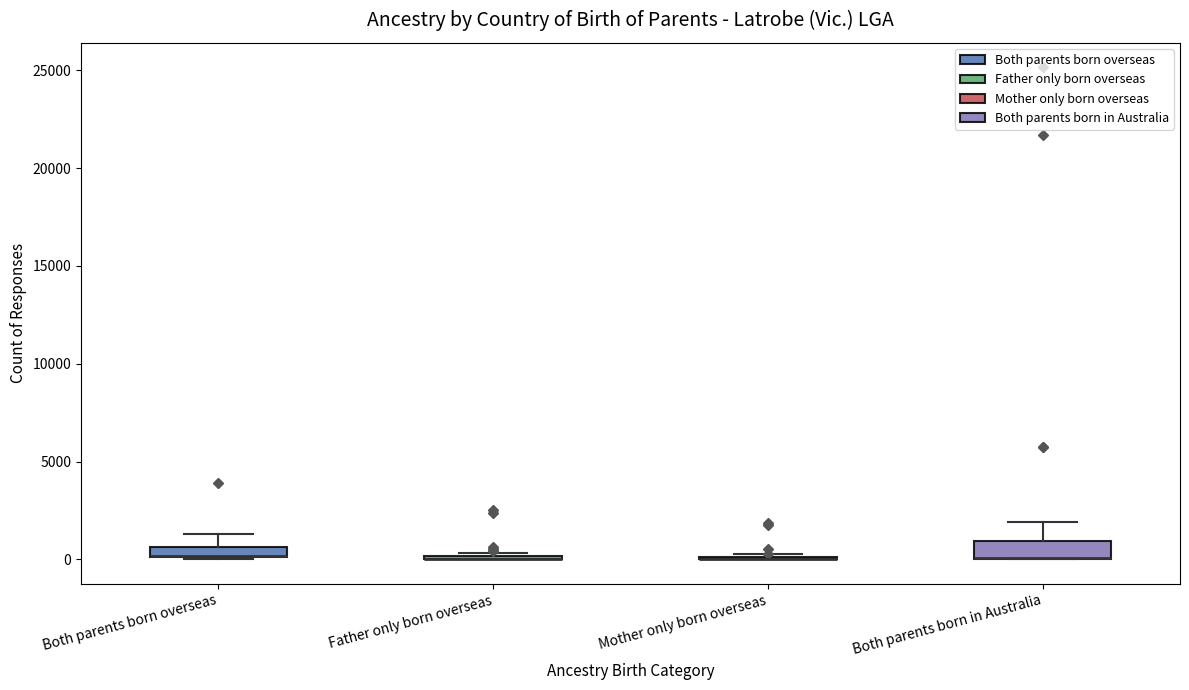

Where is the upper edge of the box for Both parents born in Australia on the y-axis? The values are not printed on the chart, so give them approximately, as read against the axis.

1000